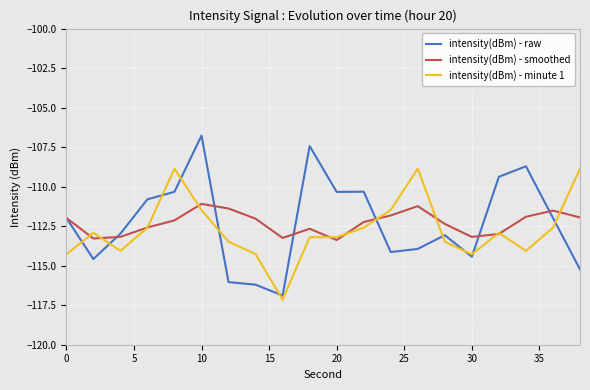

List the series in order of their peak value, lowest first.

intensity(dBm) - smoothed, intensity(dBm) - minute 1, intensity(dBm) - raw